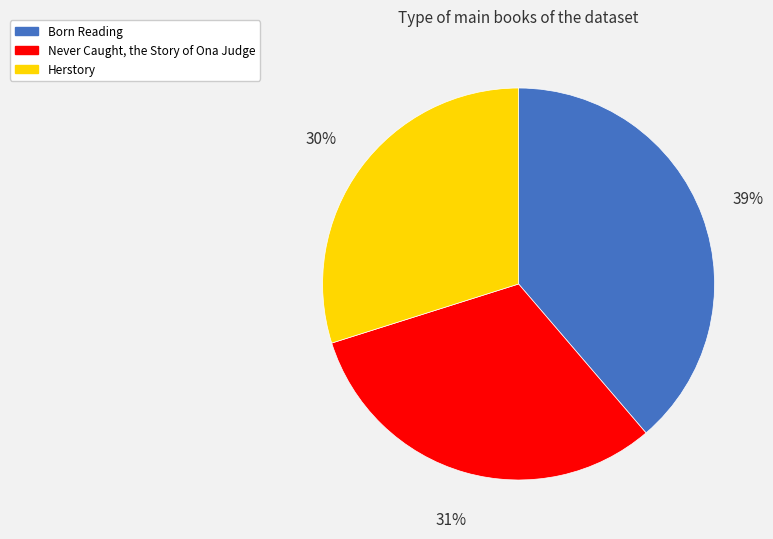

To the nearest percent, what is the average slice percentage?

33%